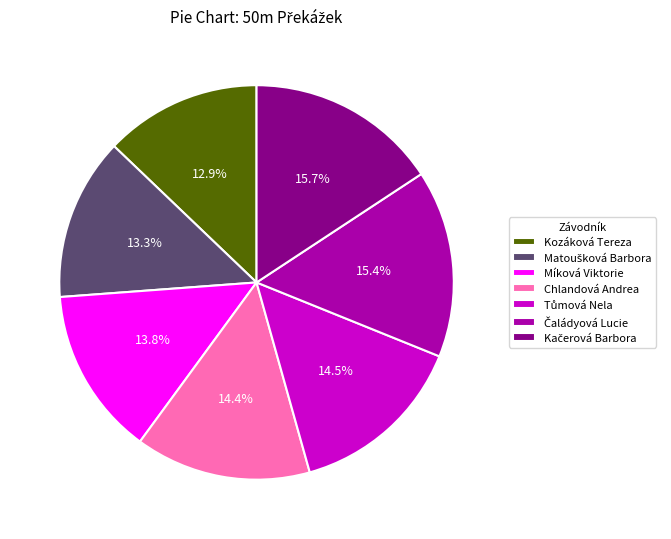

Is there a majority slice in this chart?

No